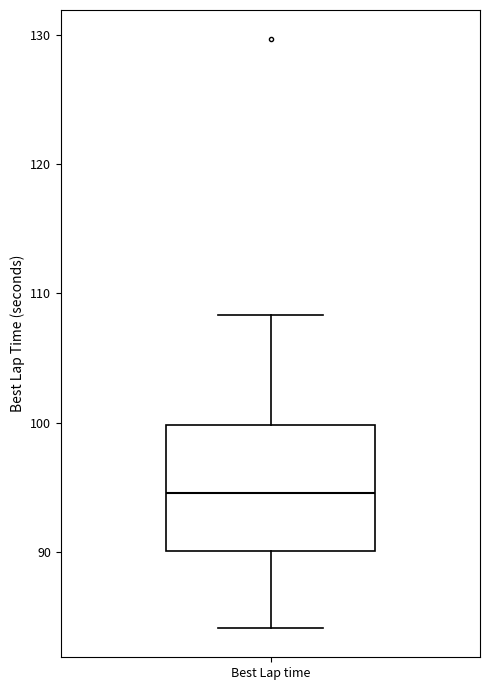

Where does the upper whisker of the box for Best Lap time end on the y-axis? The values are not printed on the chart, so give them approximately, as read against the axis.

108